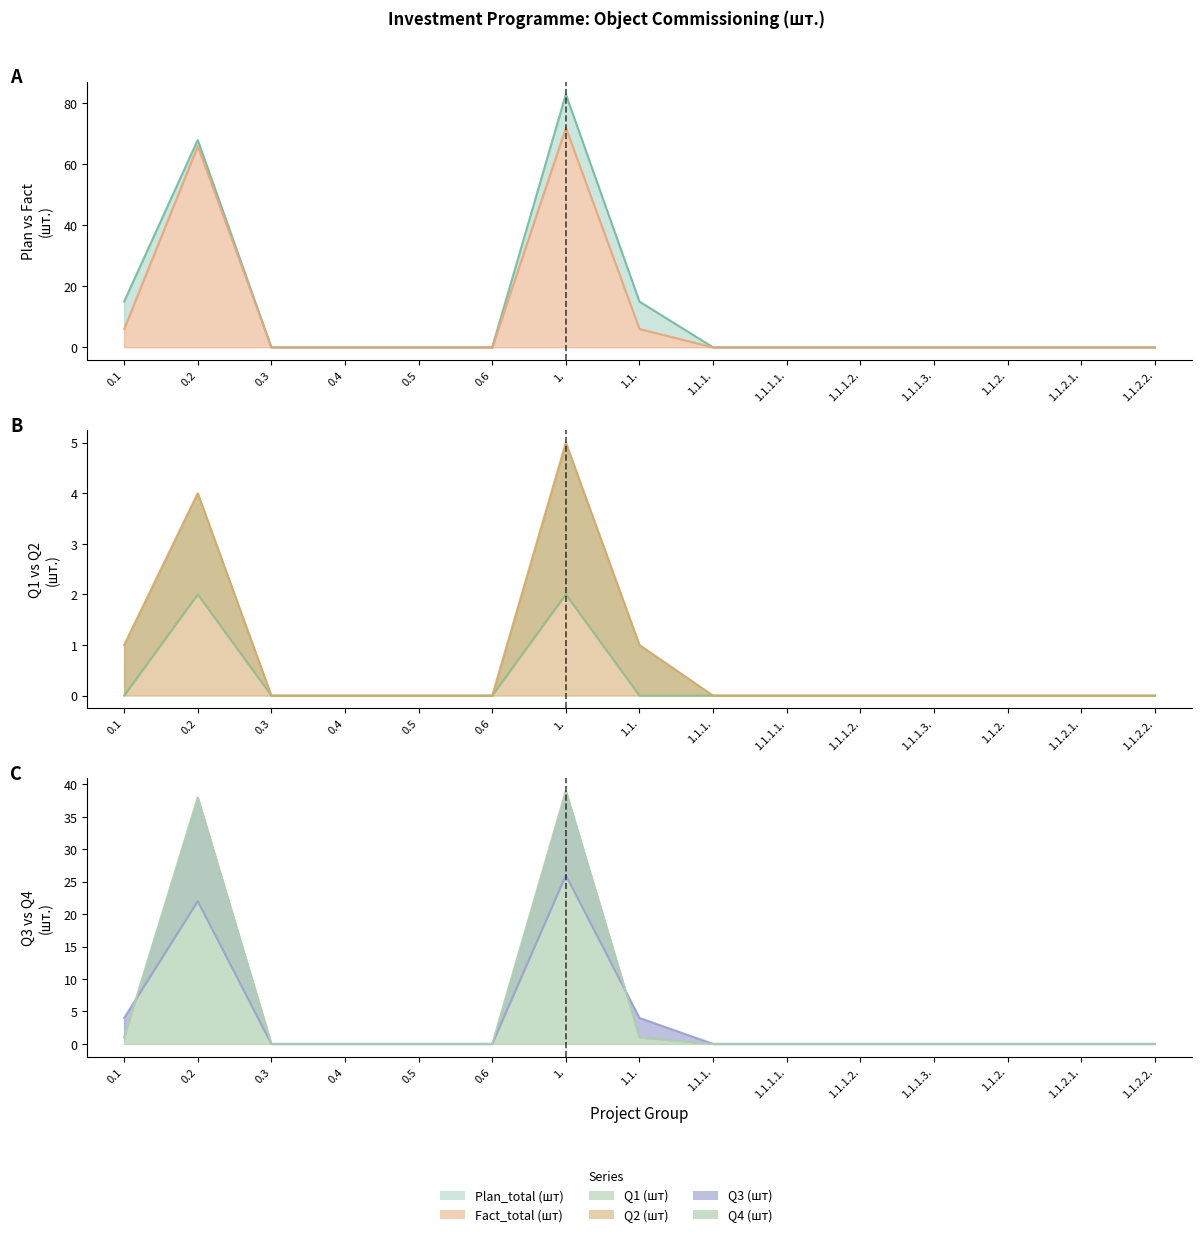

Between 0.3 and 1.1.1., which series saw the biggest shift?

Plan_total (шт) line